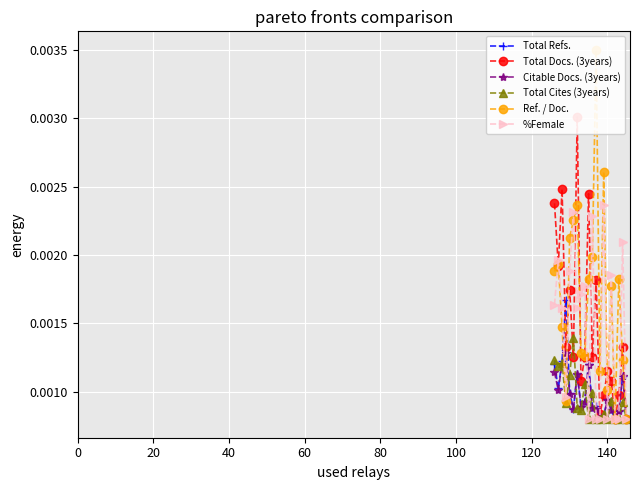

What are all the series names shown in the legend?

Total Refs., Total Docs. (3years), Citable Docs. (3years), Total Cites (3years), Ref. / Doc., %Female